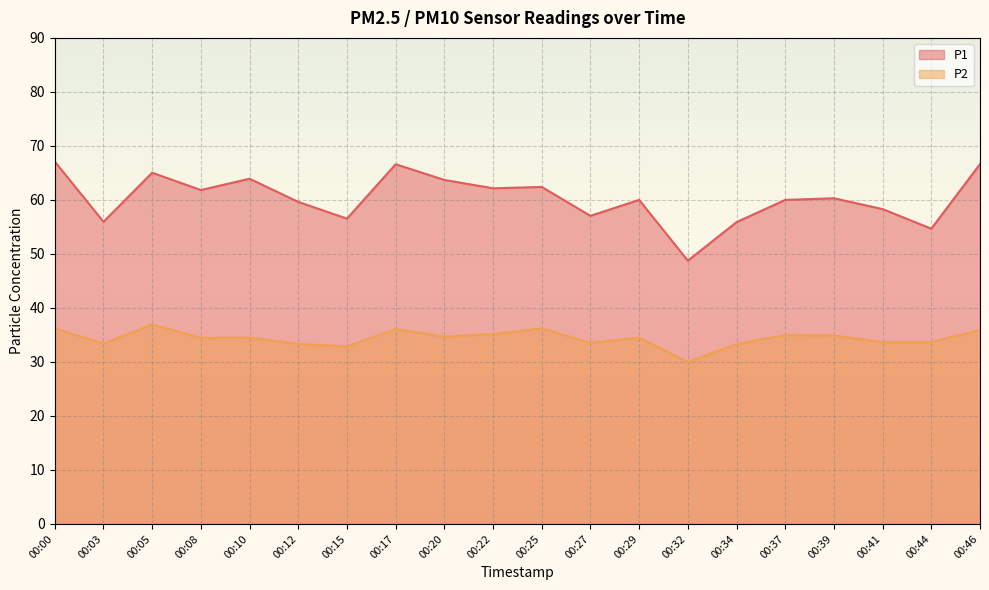

In P1, how many points are lower than both neighbors (excluding endpoints)?

7